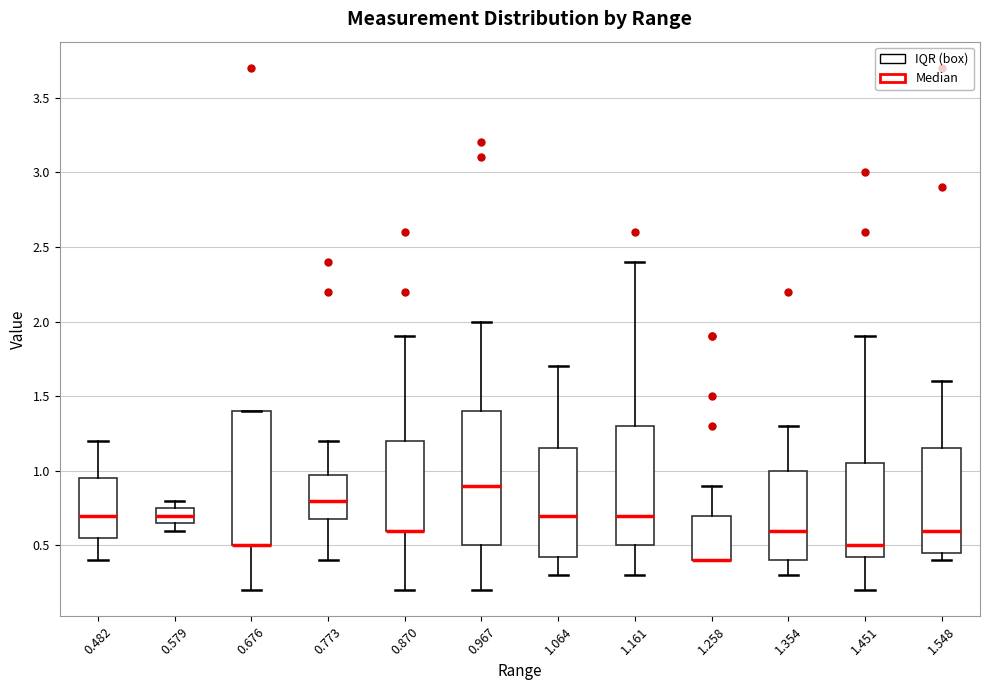

Reading left to right, read every box against the y-axis: the position of its median line, the range the box covers, and the ends of its whiskers. The values are not printed on the chart, so give them approximately, as read against the axis.

0.482: median 0.70, box 0.55 to 0.95, whiskers 0.40 to 1.20
0.579: median 0.70, box 0.65 to 0.75, whiskers 0.60 to 0.80
0.676: median 0.50 (drawn on the box's lower edge), box 0.50 to 1.40, whiskers 0.20 to 1.40
0.773: median 0.80, box 0.70 to 1.00, whiskers 0.40 to 1.20
0.870: median 0.60 (drawn on the box's lower edge), box 0.60 to 1.20, whiskers 0.20 to 1.90
0.967: median 0.90, box 0.50 to 1.40, whiskers 0.20 to 2.00
1.064: median 0.70, box 0.45 to 1.15, whiskers 0.30 to 1.70
1.161: median 0.70, box 0.50 to 1.30, whiskers 0.30 to 2.40
1.258: median 0.40 (drawn on the box's lower edge), box 0.40 to 0.70, whiskers 0.40 to 0.90
1.354: median 0.60, box 0.40 to 1.00, whiskers 0.30 to 1.30
1.451: median 0.50, box 0.45 to 1.05, whiskers 0.20 to 1.90
1.548: median 0.60, box 0.45 to 1.15, whiskers 0.40 to 1.60